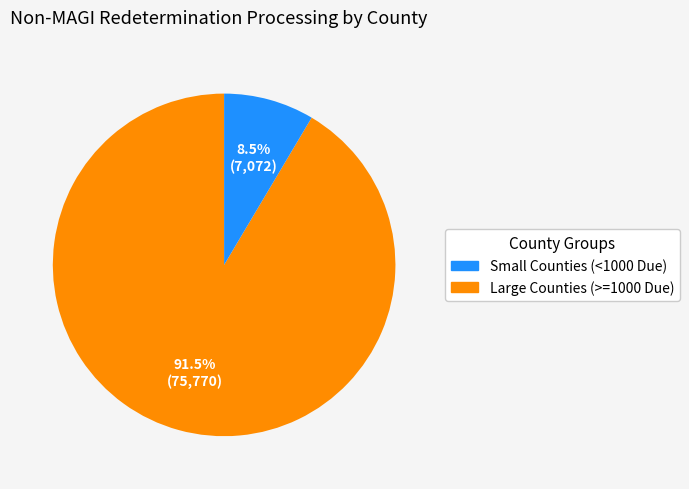

How many segments does this pie chart have?

2